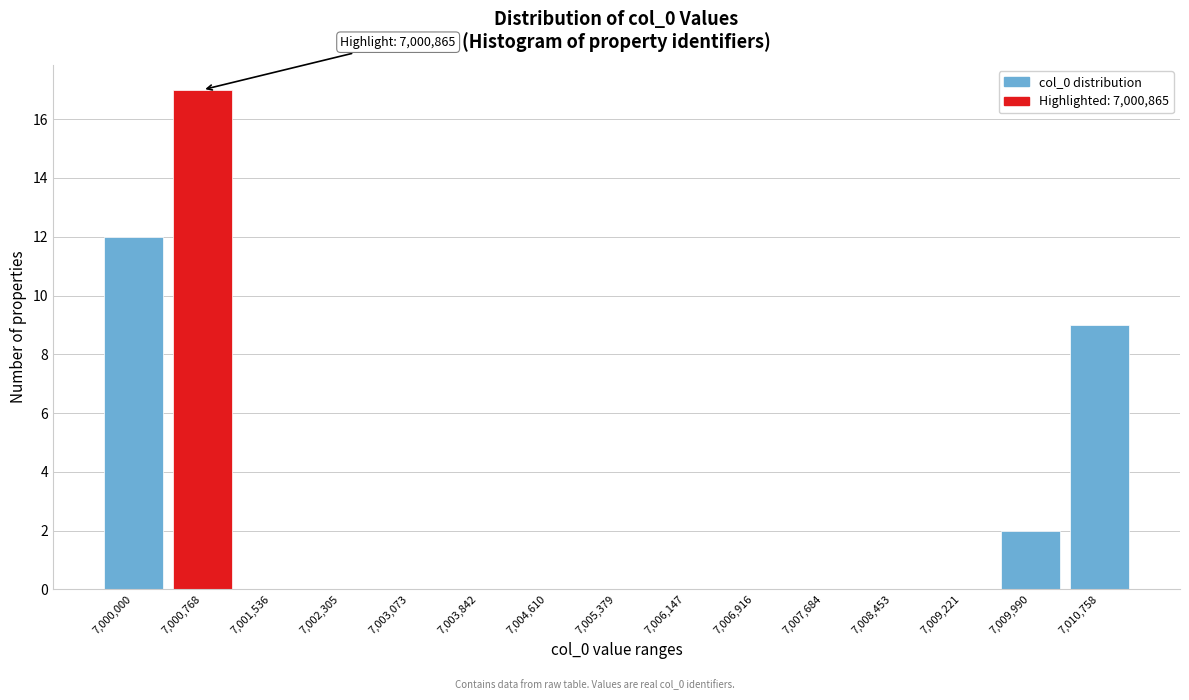

Reading right to left, transcribe all the data shown in this chart.

7,010,758=9	7,009,990=2	7,009,221=0	7,008,453=0	7,007,684=0	7,006,916=0	7,006,147=0	7,005,379=0	7,004,610=0	7,003,842=0	7,003,073=0	7,002,305=0	7,001,536=0	7,000,768=17	7,000,000=12